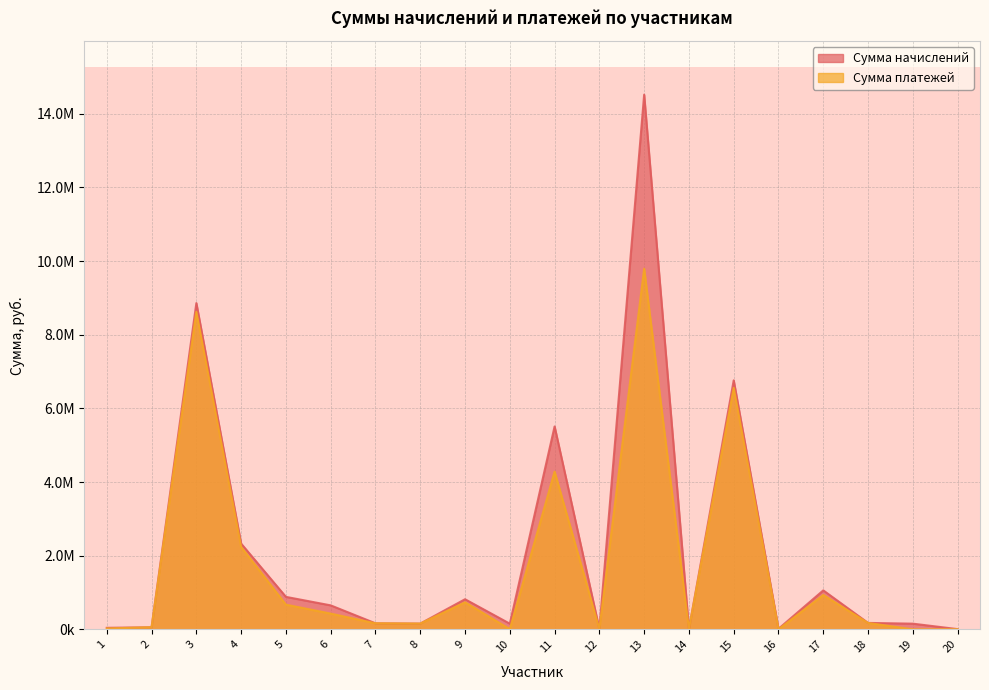

Where does the Сумма платежей series first go above 173050?

3